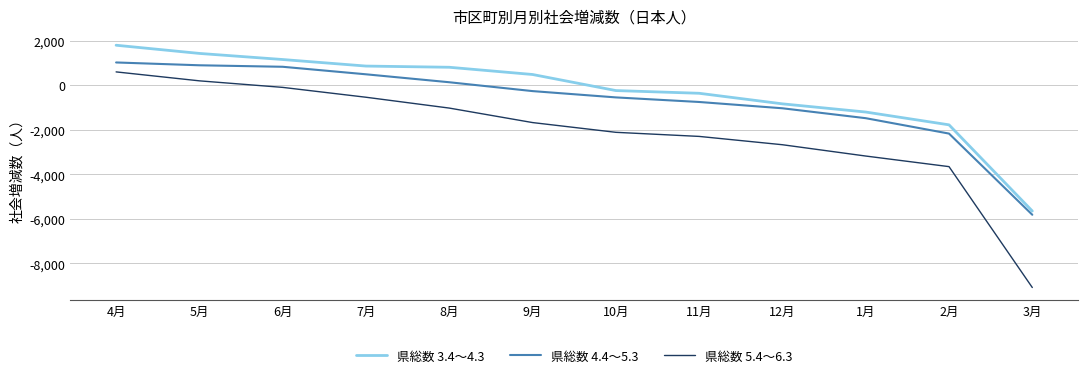

What is the difference between the maximum and minimum values in the 県総数 5.4～6.3 series?

9689